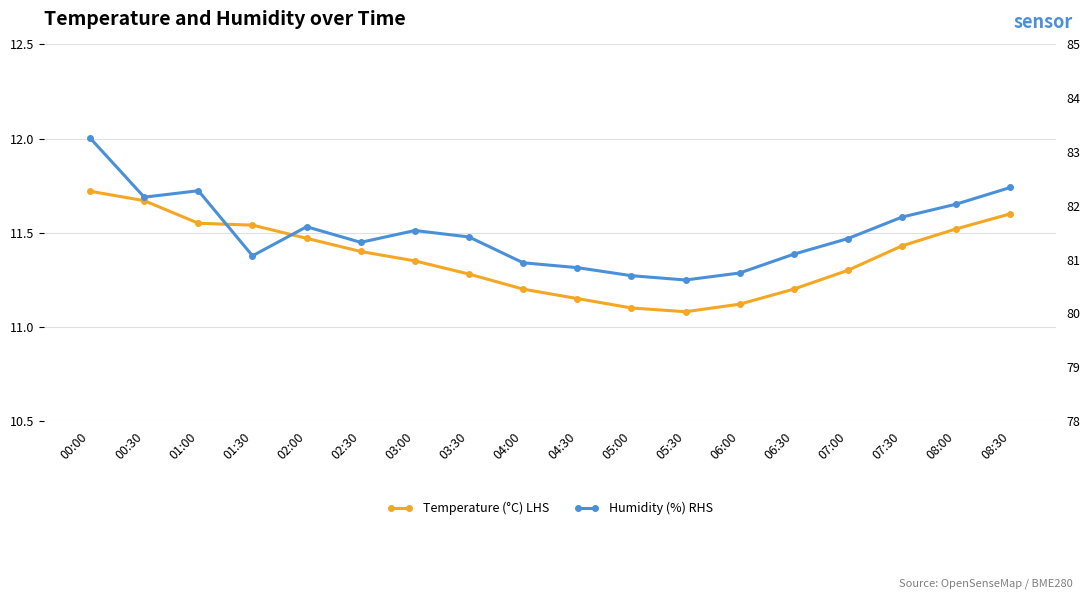

How many lines are shown in the chart?

2